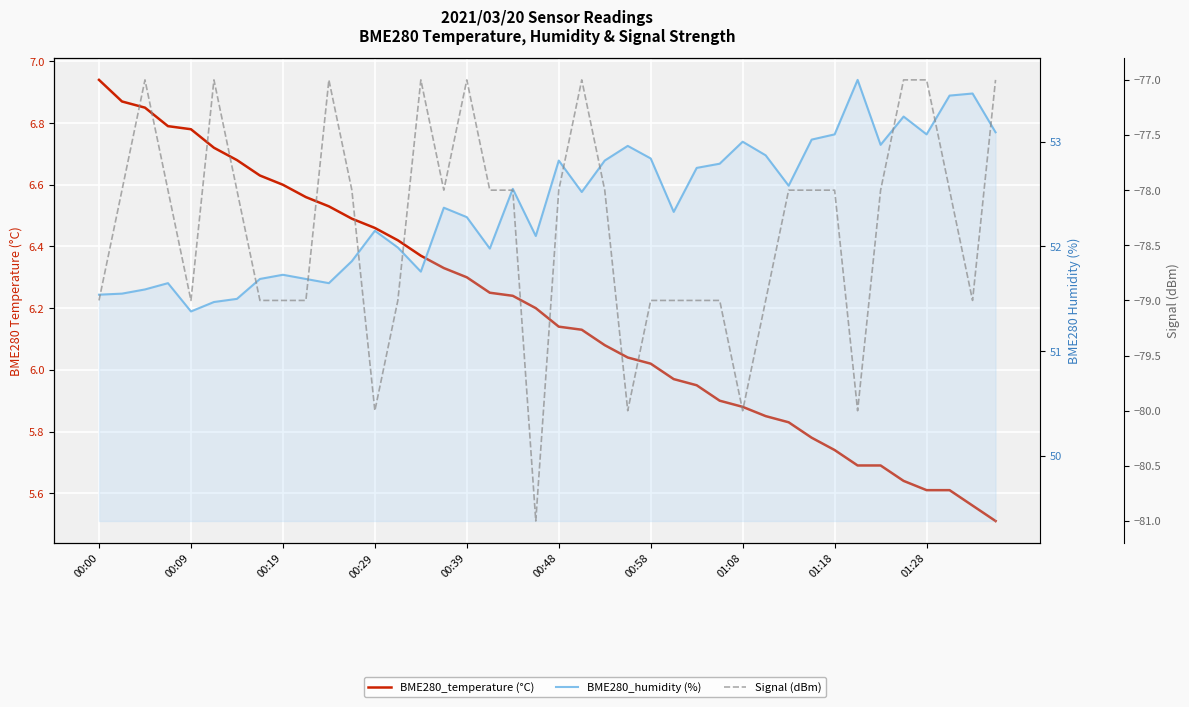

The BME280_temperature (°C) series shows 10.3 at 13. True or false?

False